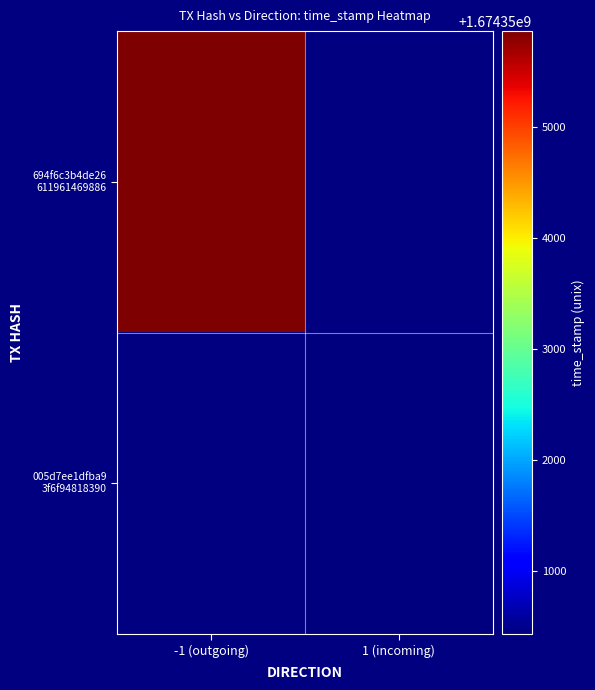

How many categories are shown in the chart?

2